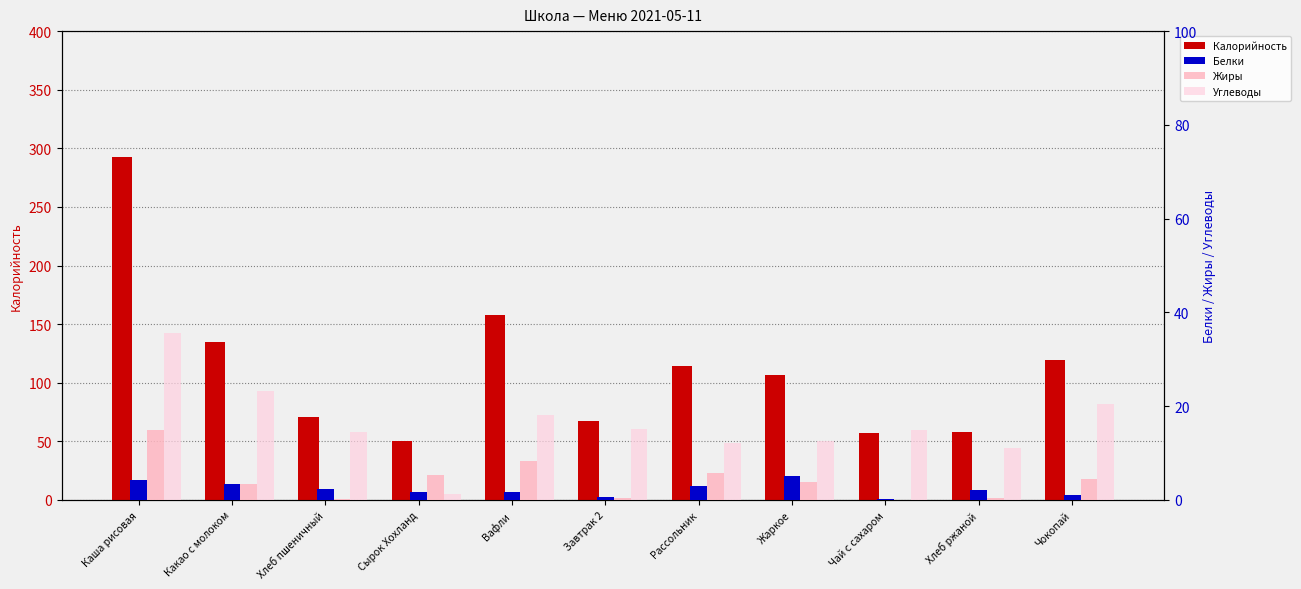

What is the average value of the Жиры series?

4.3